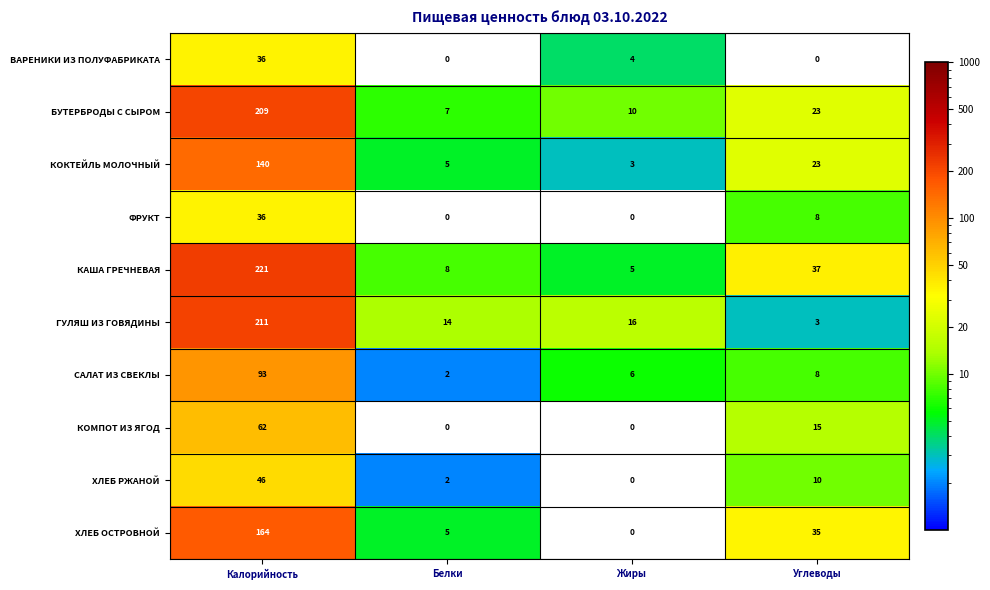

Which label corresponds to the largest value in the chart?

Калорийность